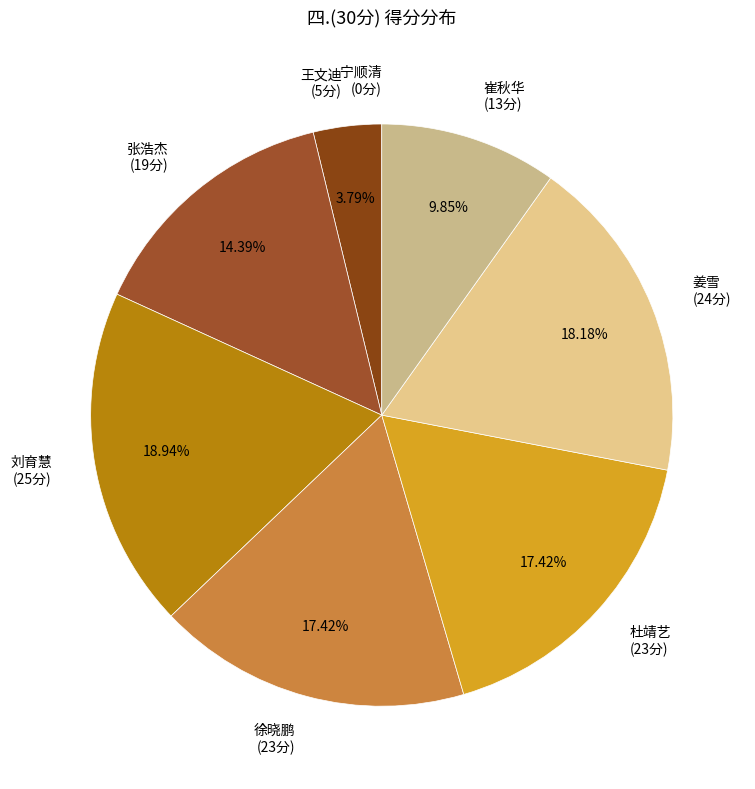

Does any single category account for the majority?

No